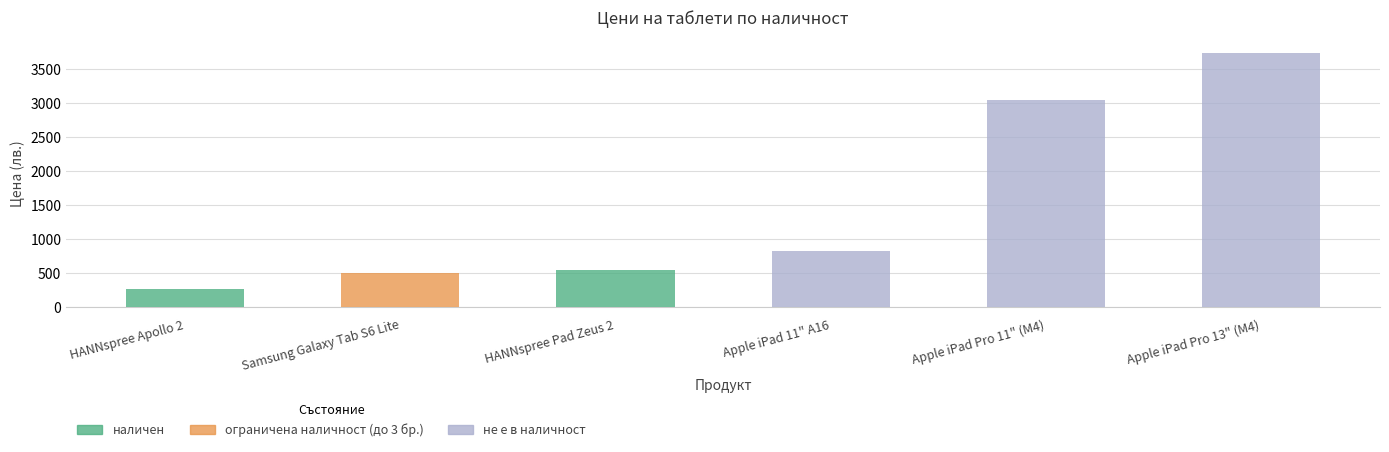

Where is the data nearest to the value 2004?

Apple iPad Pro 11" (M4)